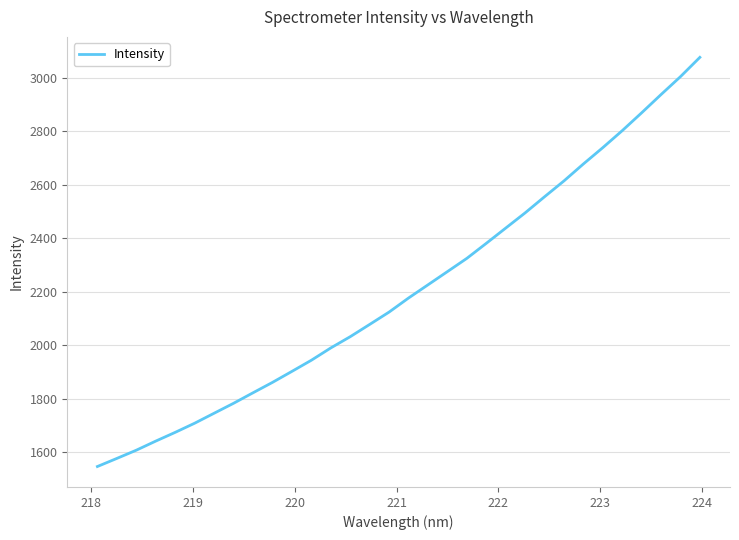

What is the greatest value displayed?

3075.7